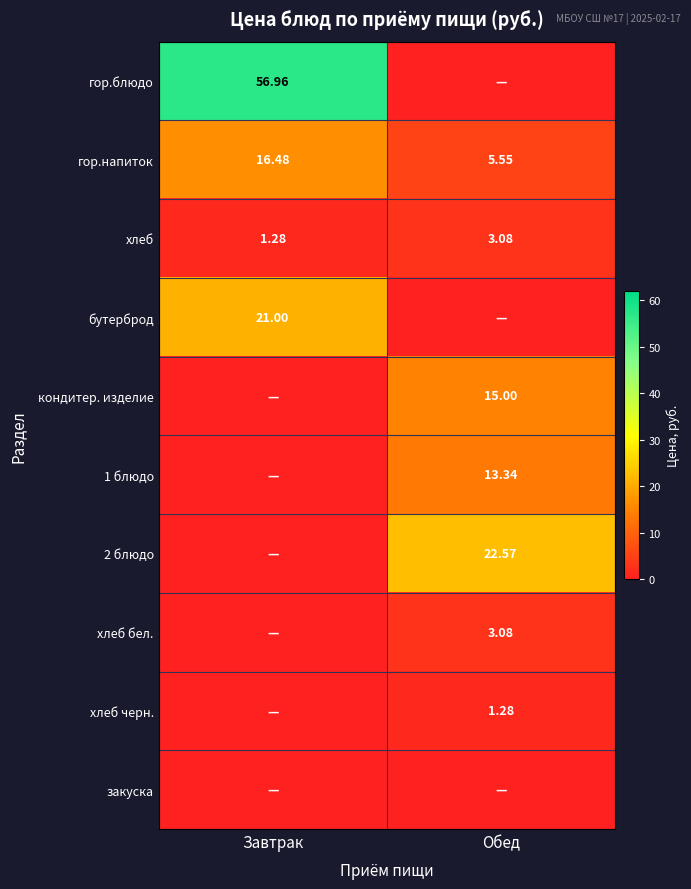

Which category has the highest value in the хлеб series?

Обед